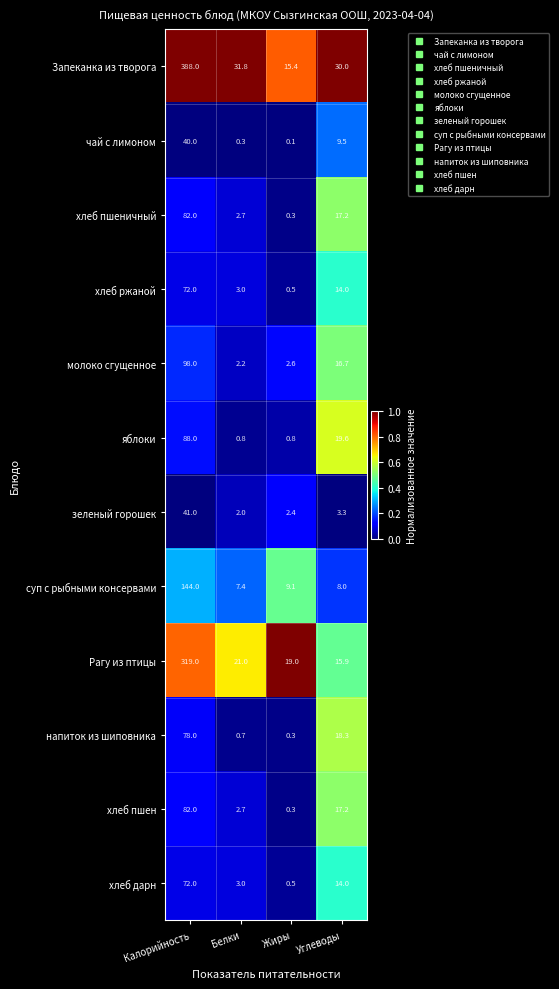

The молоко сгущенное series shows 0.7 at Жиры. True or false?

False